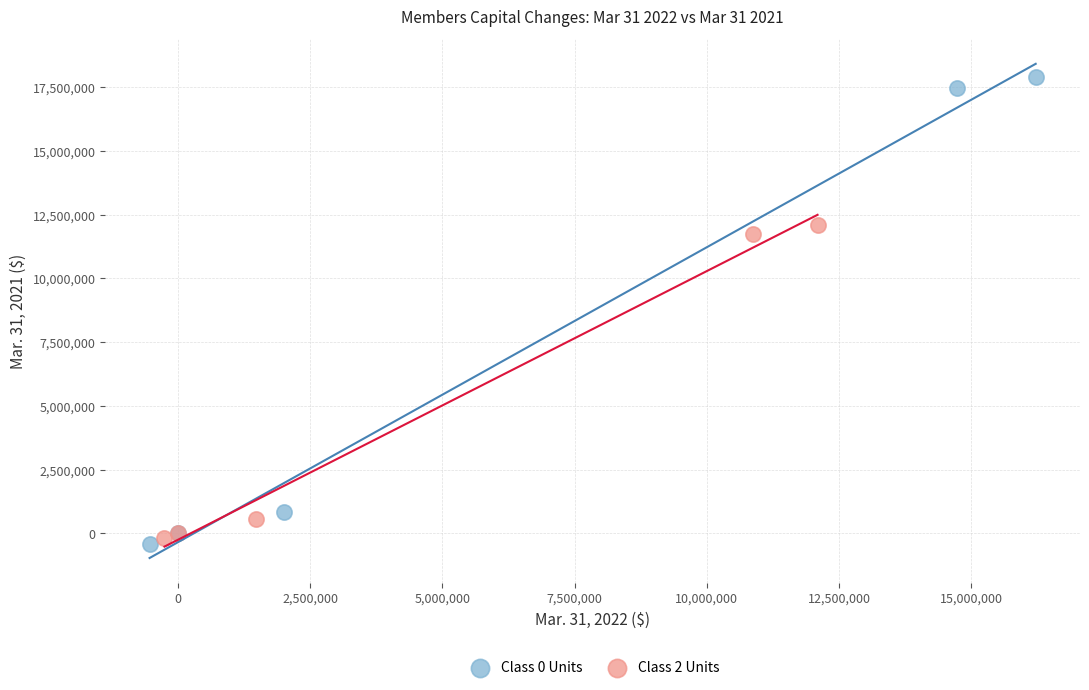

Which series reaches the minimum Y coordinate?

Class 0 Units